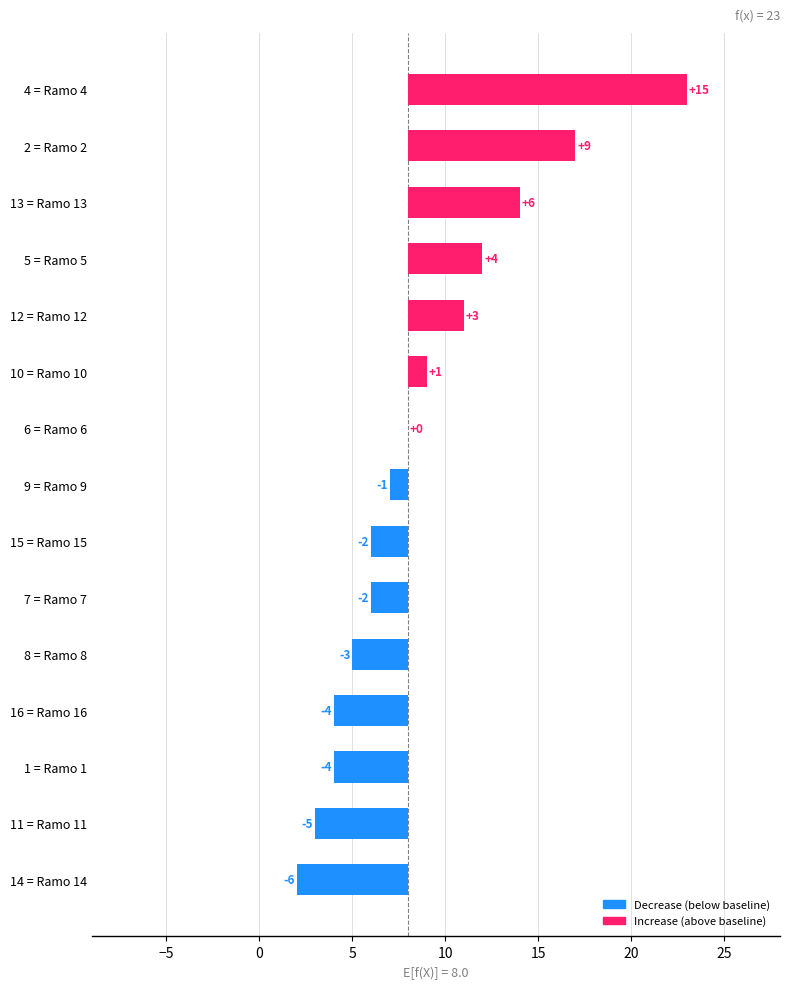

What is the label of the 8th bar from the left?

Ramo 9